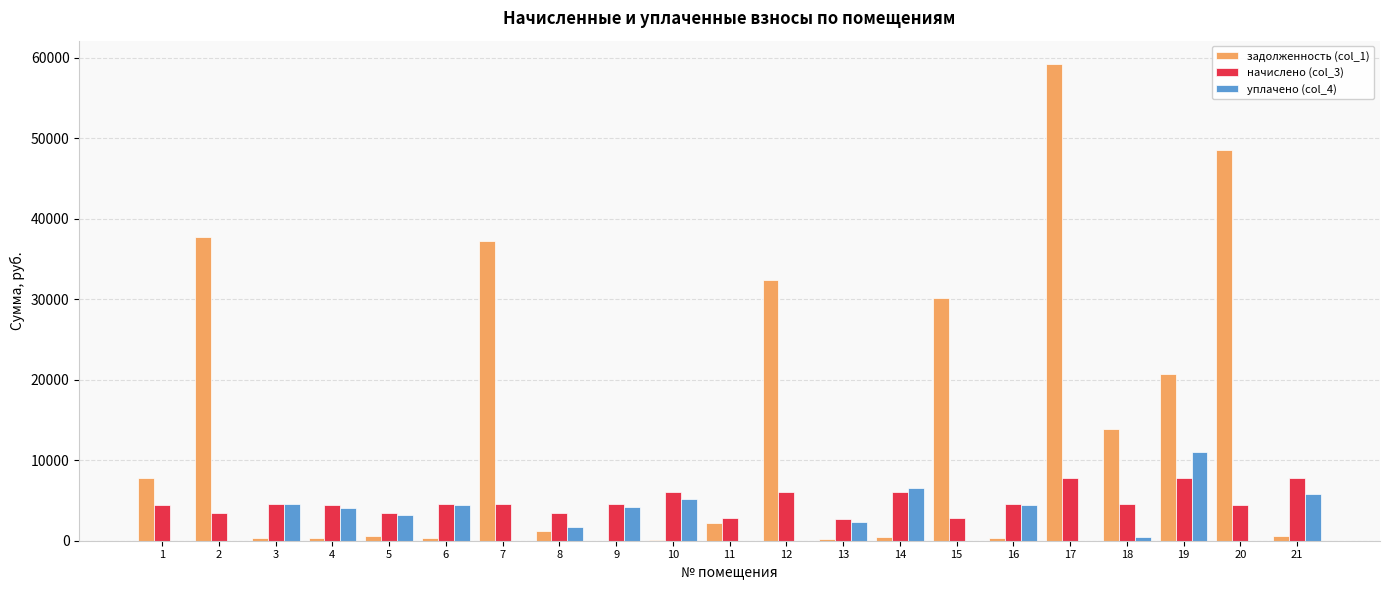

Which series has the largest total across all categories?

задолженность (col_1)